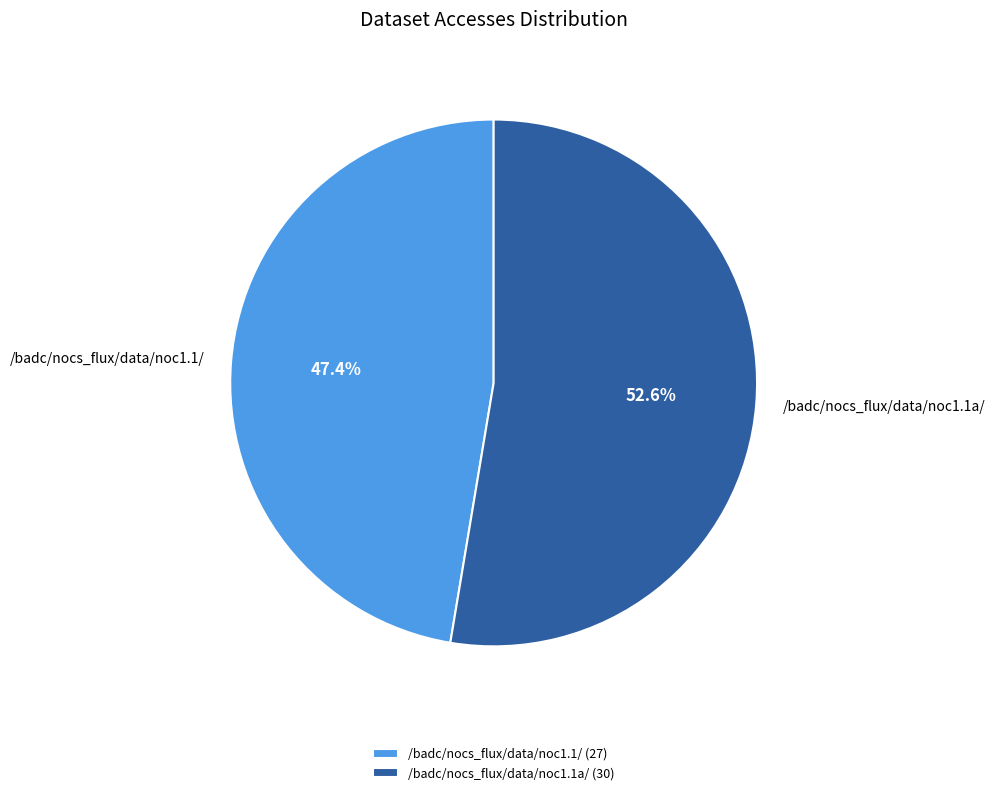

Which category accounts for the majority?

/badc/nocs_flux/data/noc1.1a/